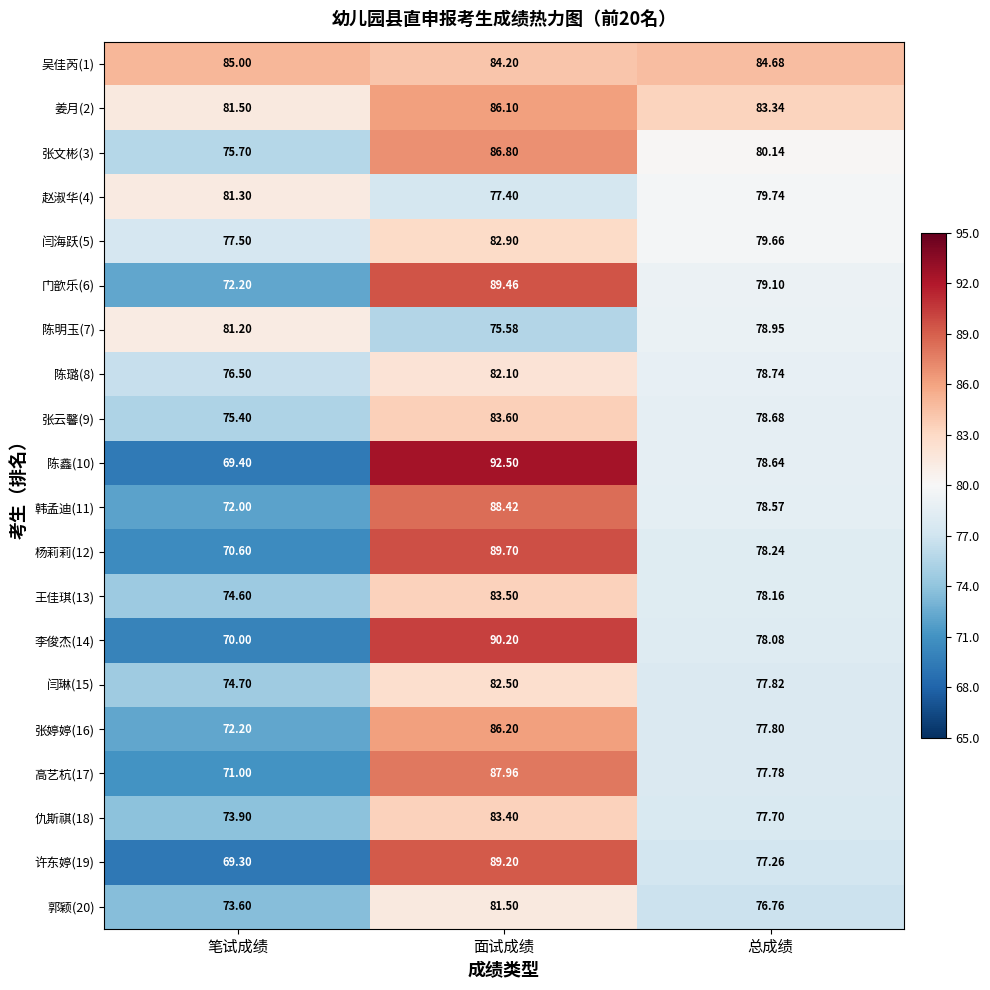

Which label corresponds to the largest value in the chart?

面试成绩